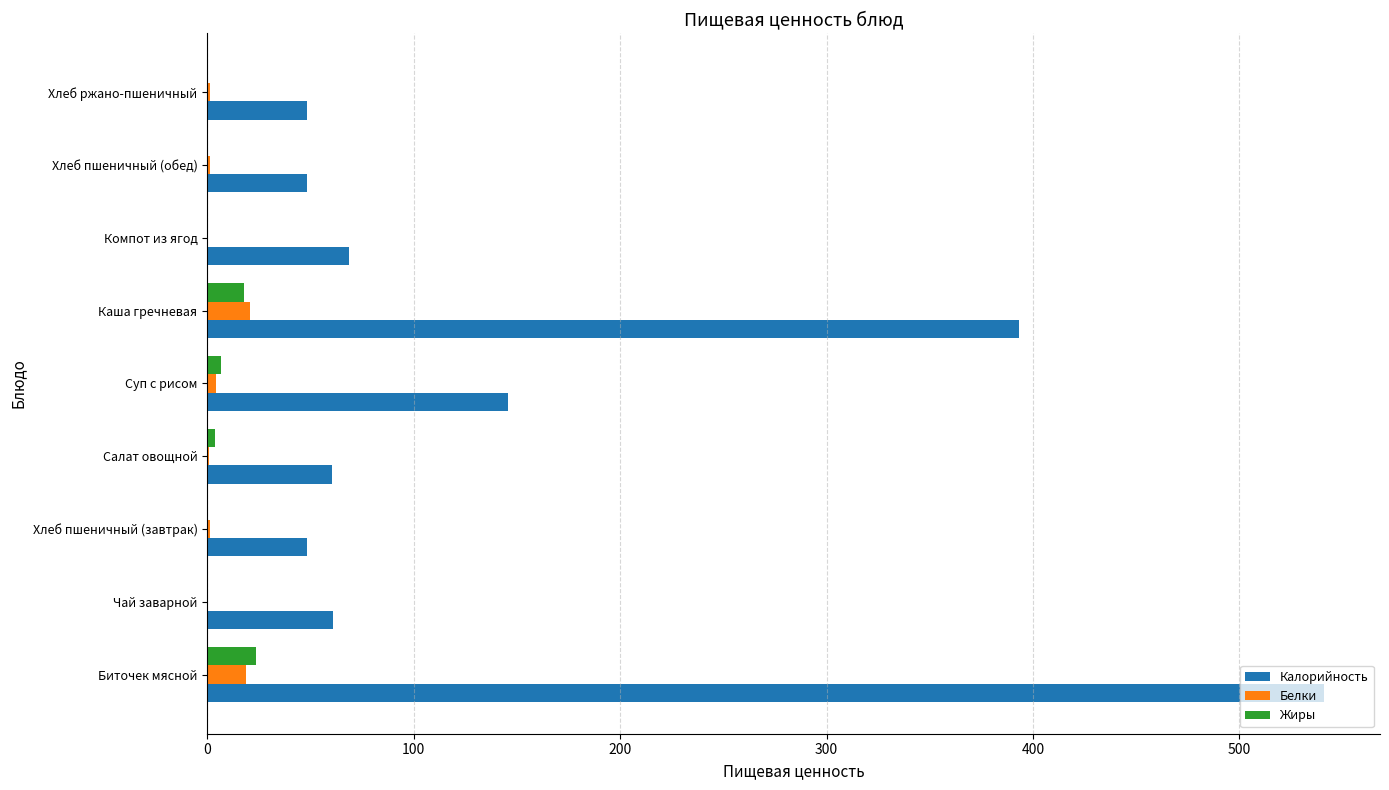

At which category is the sum across all series the highest?

Биточек мясной